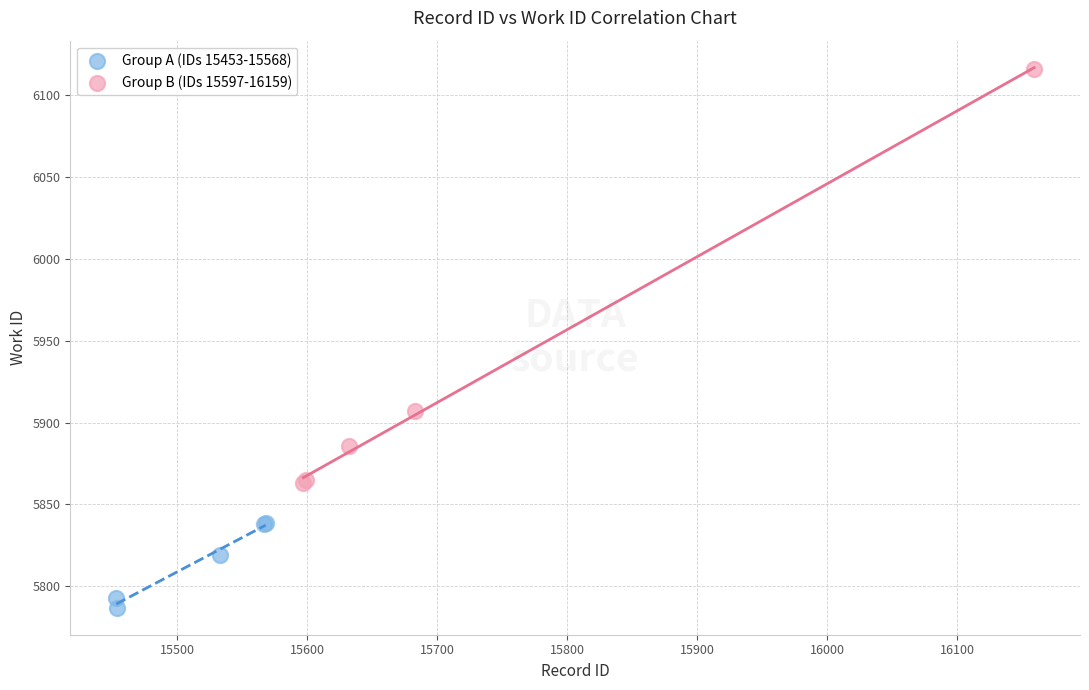

Which series has the largest Y range (max minus min)?

Group B (IDs 15597-16159)